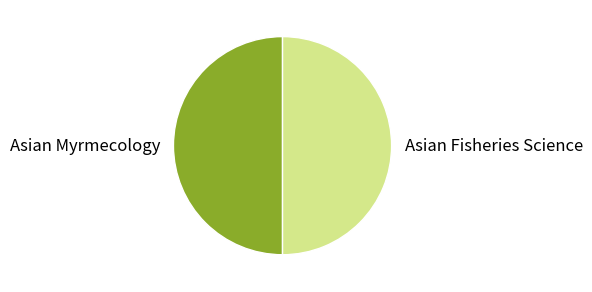

How many slices are in this pie chart?

2